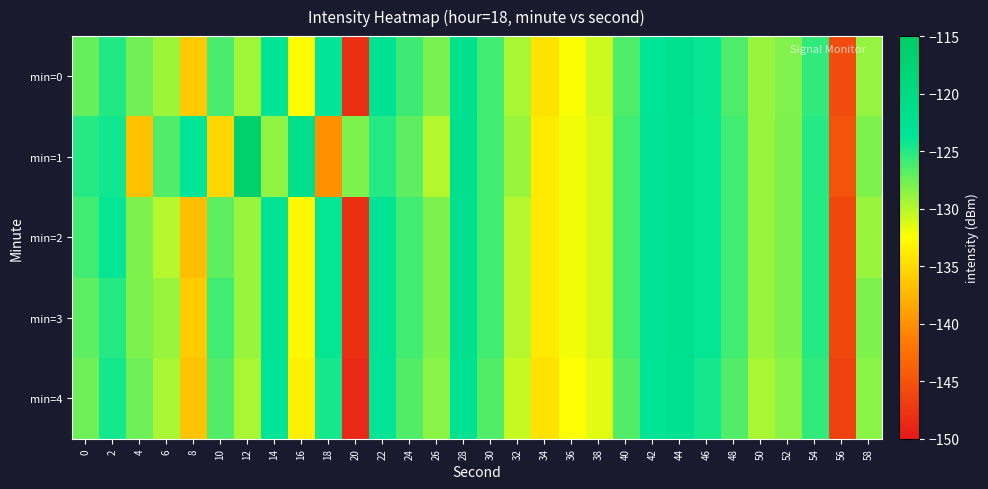

Which category has the highest value across all series?

12